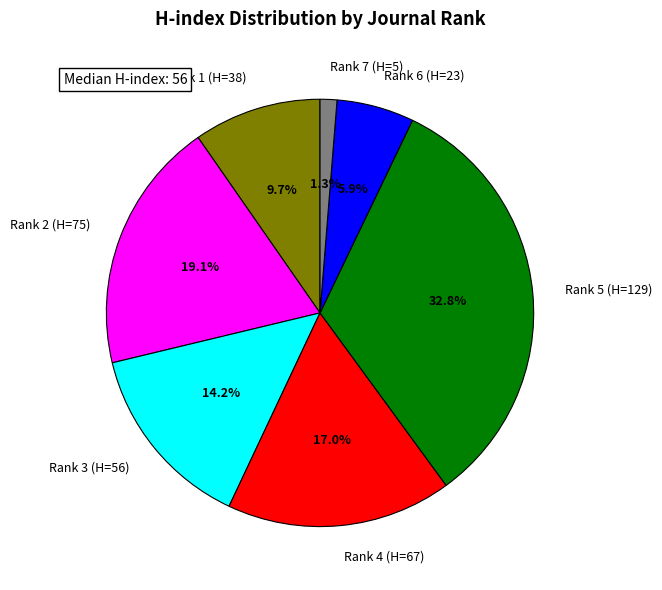

The Rank 6 (H=23) slice represents 1% of the pie. True or false?

False